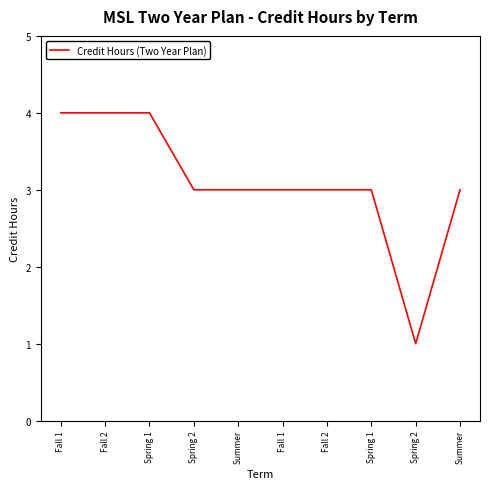

Between Spring 1 and Fall 2, which is larger?

Spring 1